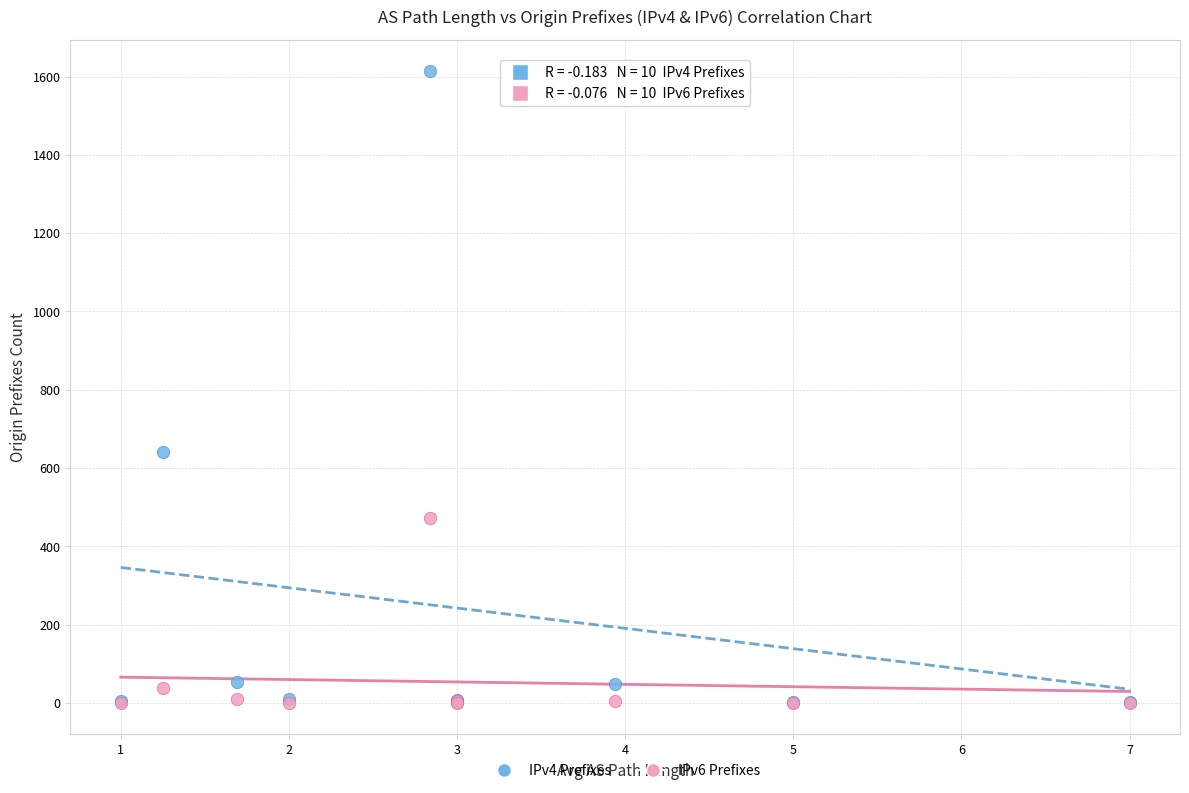

What are all the series names shown in the legend?

IPv4 Prefixes, IPv6 Prefixes